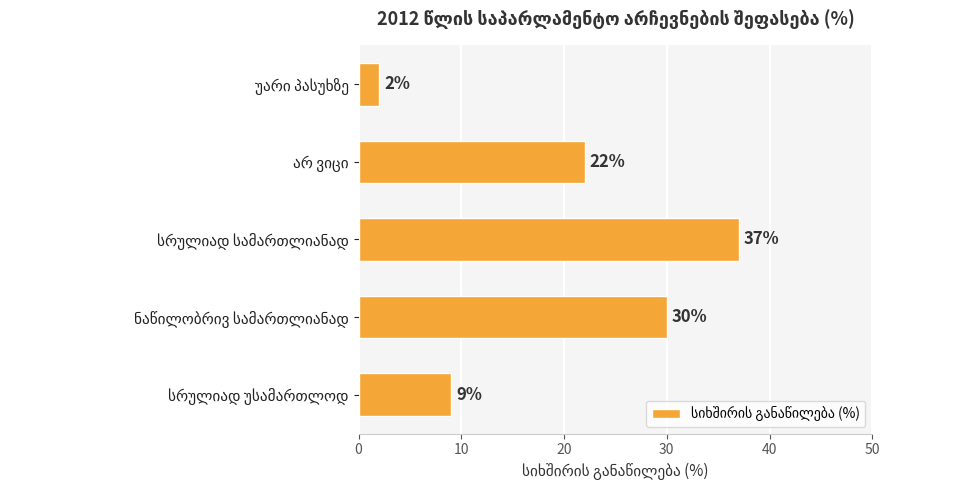

What is the smallest value displayed?

2